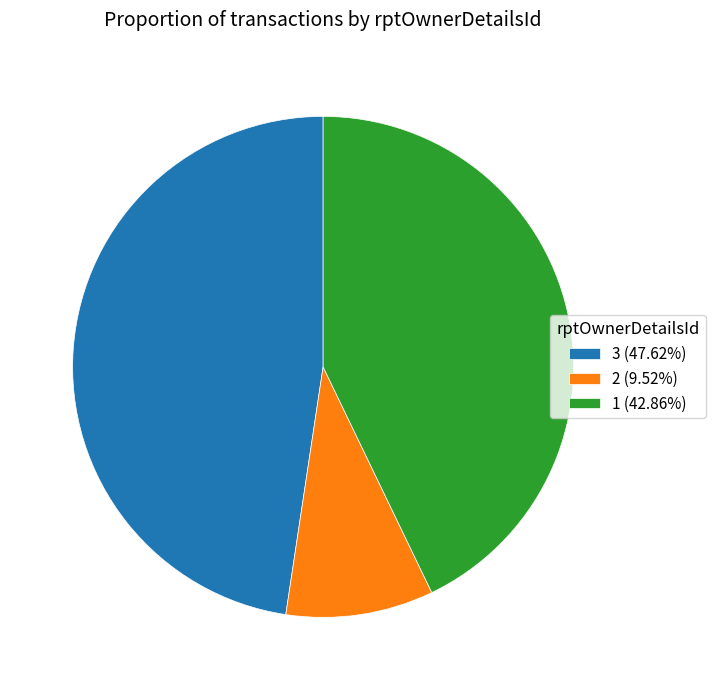

Is the sum of 2 (9.52%) and 3 (47.62%) greater than half?

Yes